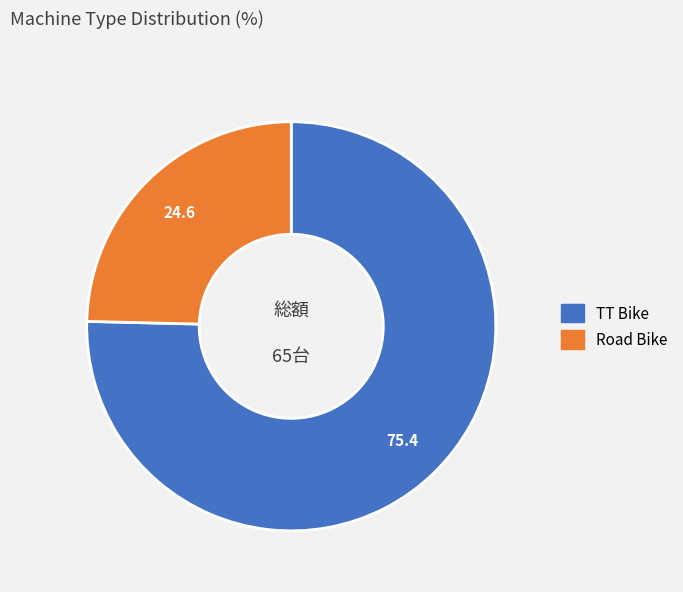

The Road Bike slice represents 25% of the pie. True or false?

True